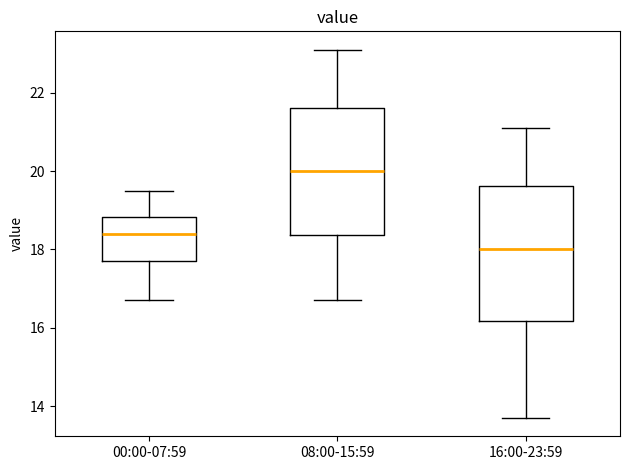

Which box has the lowest median line?

16:00-23:59